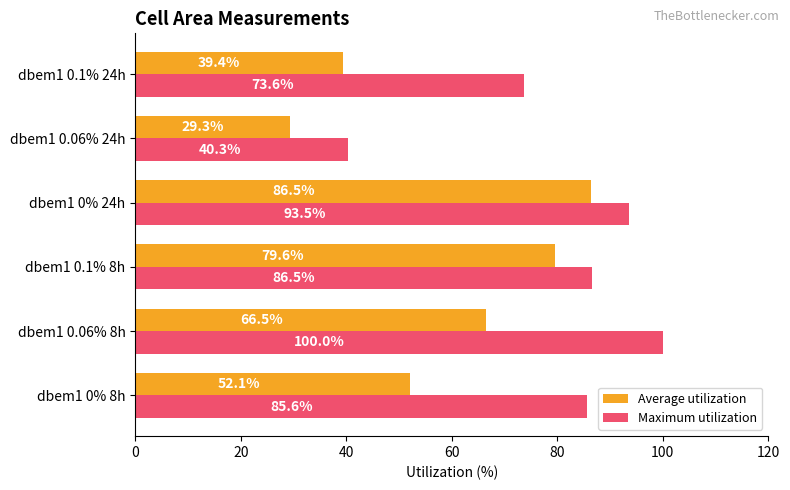

At which category is the sum across all series the highest?

dbem1 0% 24h